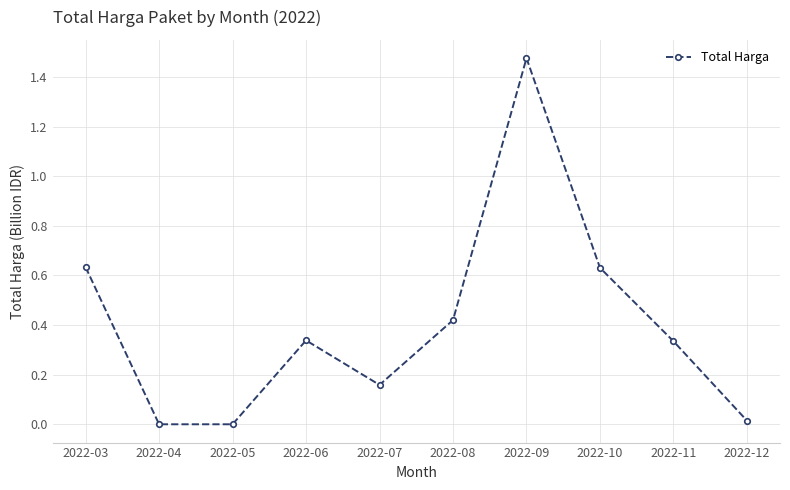

The chart shows a value of 0.9 at 2022-09. True or false?

False